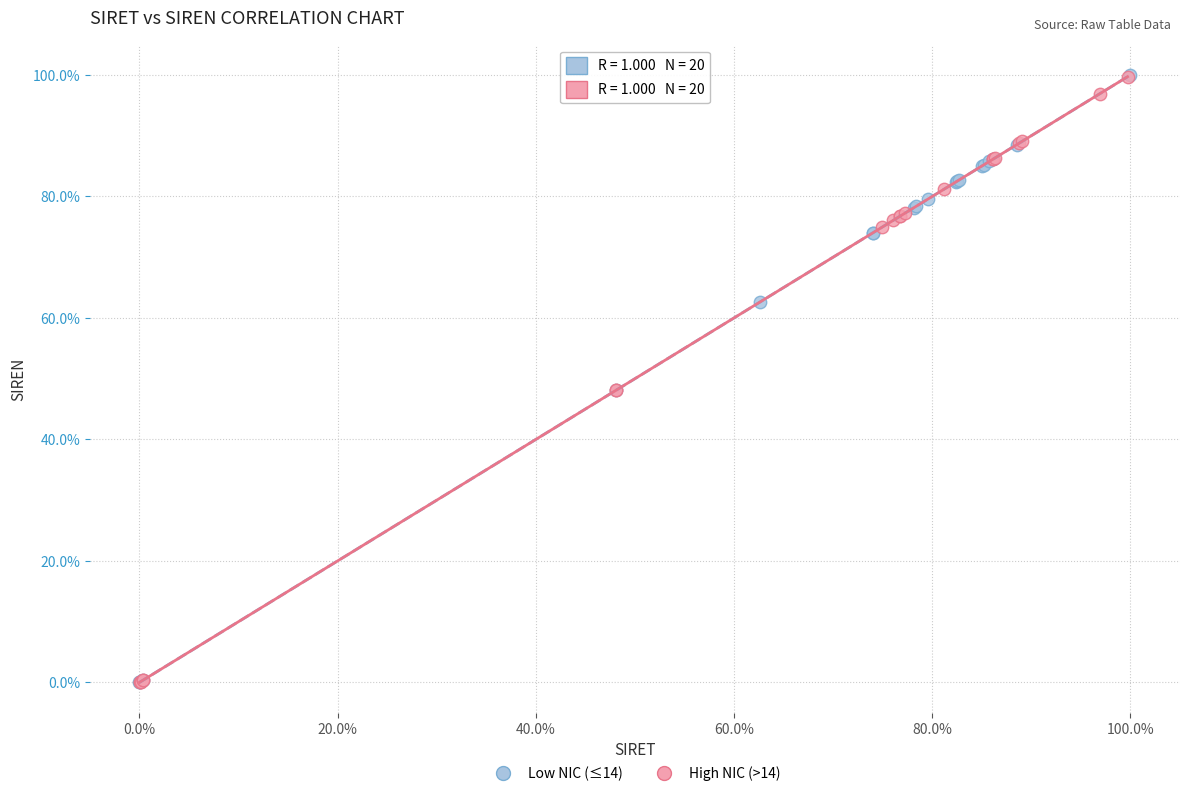

What are all the series names shown in the legend?

Low NIC (≤14), High NIC (>14)